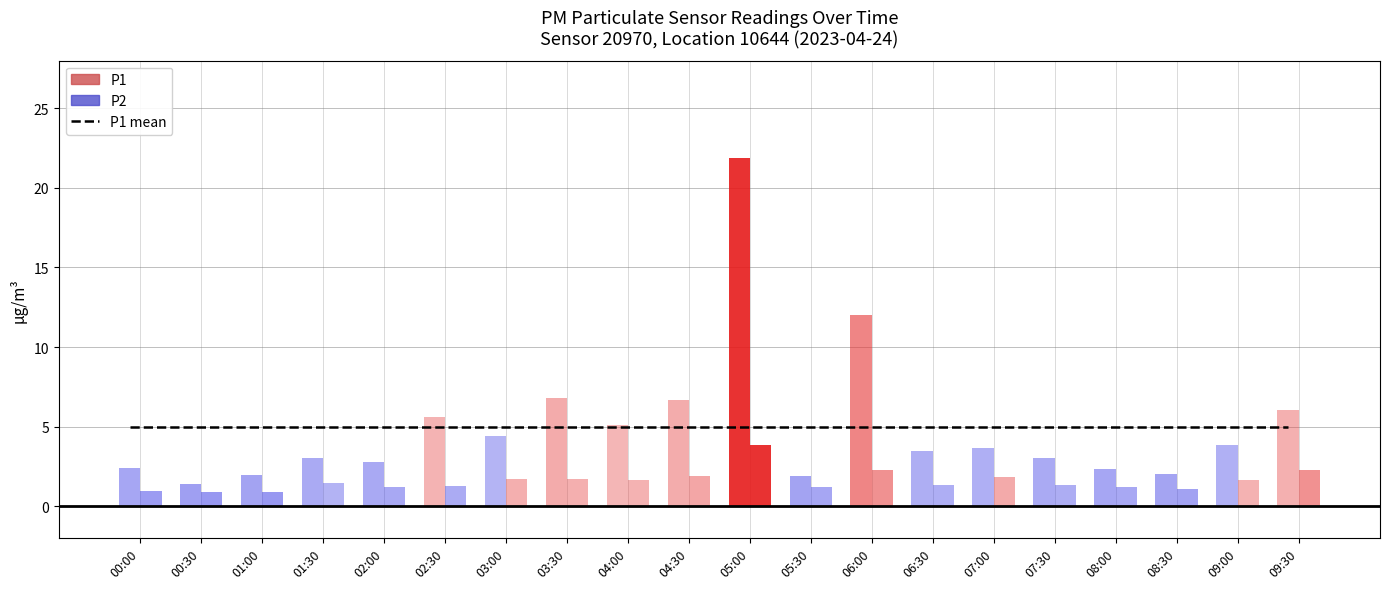

What is the greatest value displayed?

21.9